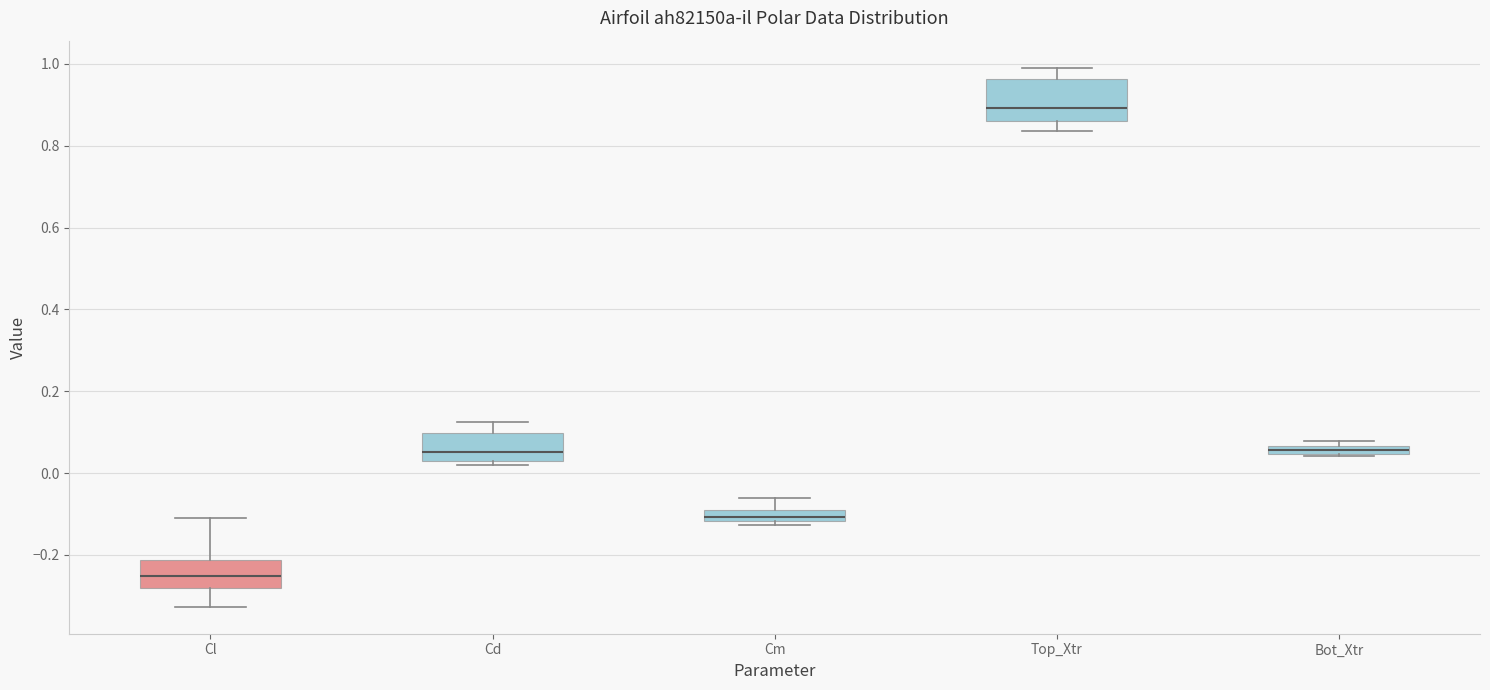

Where is the lower edge of the box for Cm on the y-axis? The values are not printed on the chart, so give them approximately, as read against the axis.

-0.12